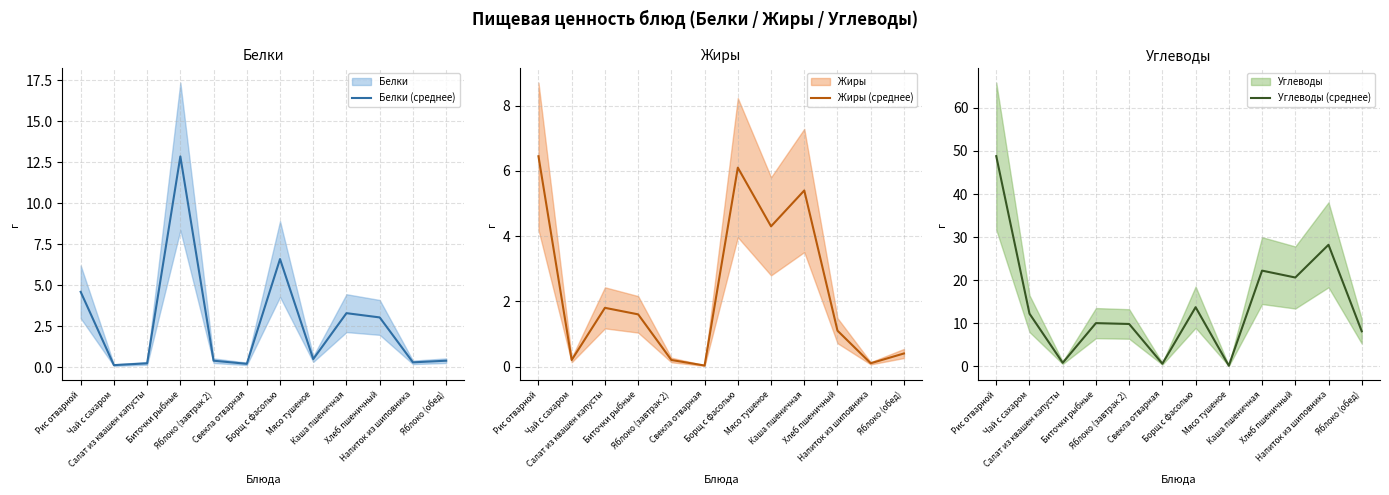

How many interior local peaks does the Жиры (среднее) series have?

3